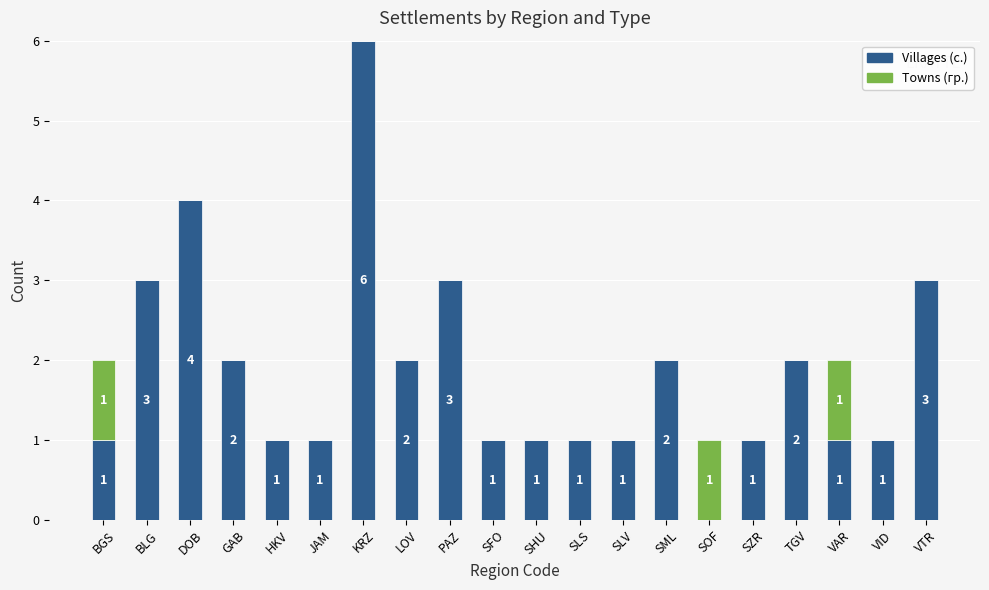

What is the sum of the Villages (с.) values at KRZ and GAB?

8